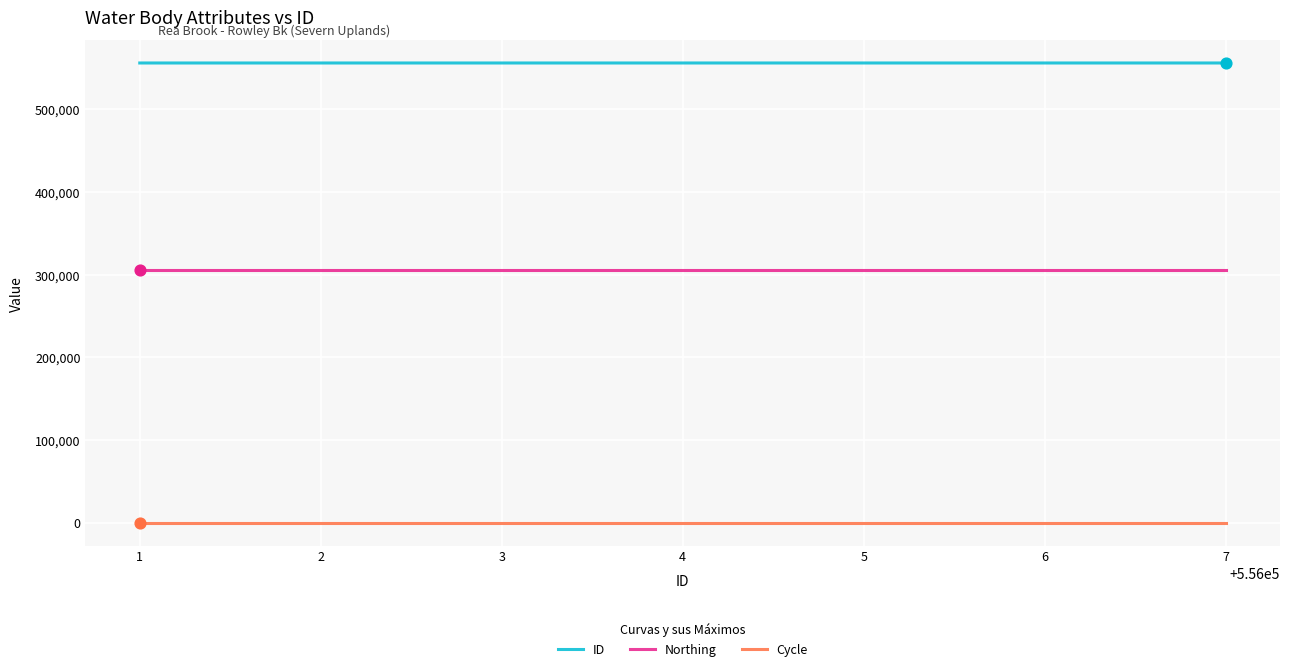

Which series has the largest total across all categories?

ID